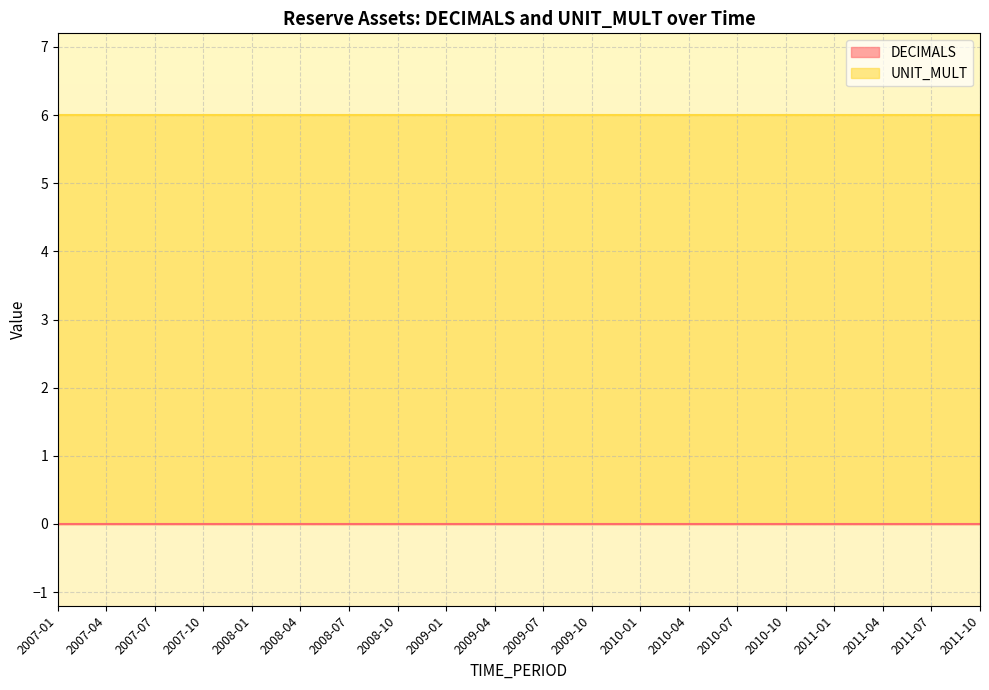

True or false: DECIMALS and UNIT_MULT intersect in this chart.

False